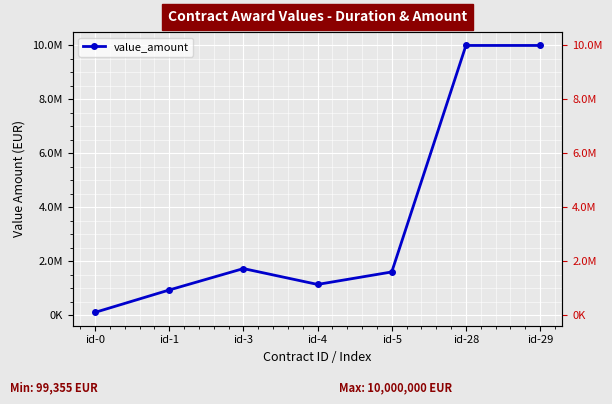

Which has a higher value, id-1 or id-0?

id-1